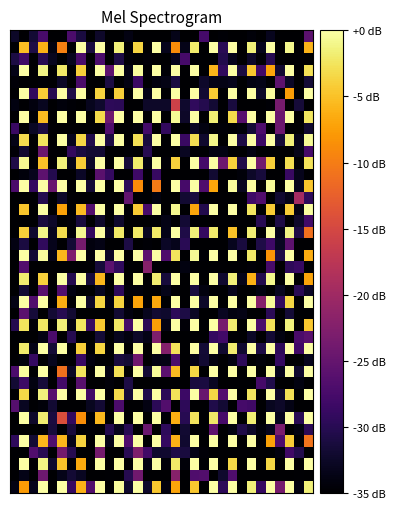

At how many categories does at least one series exceed -31?

32